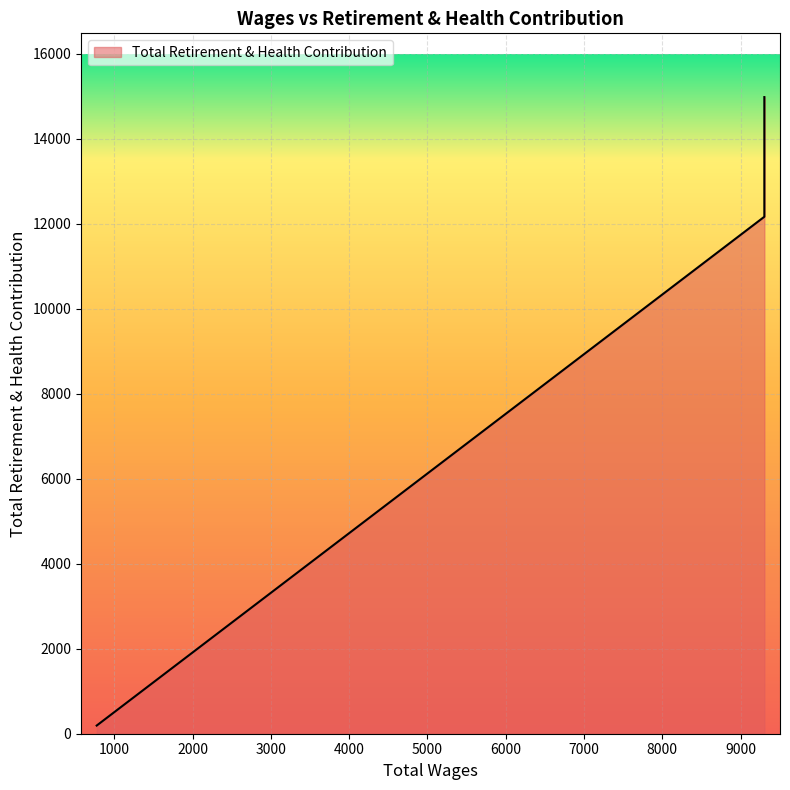

What is the label of the 4th point from the right?

9303.0